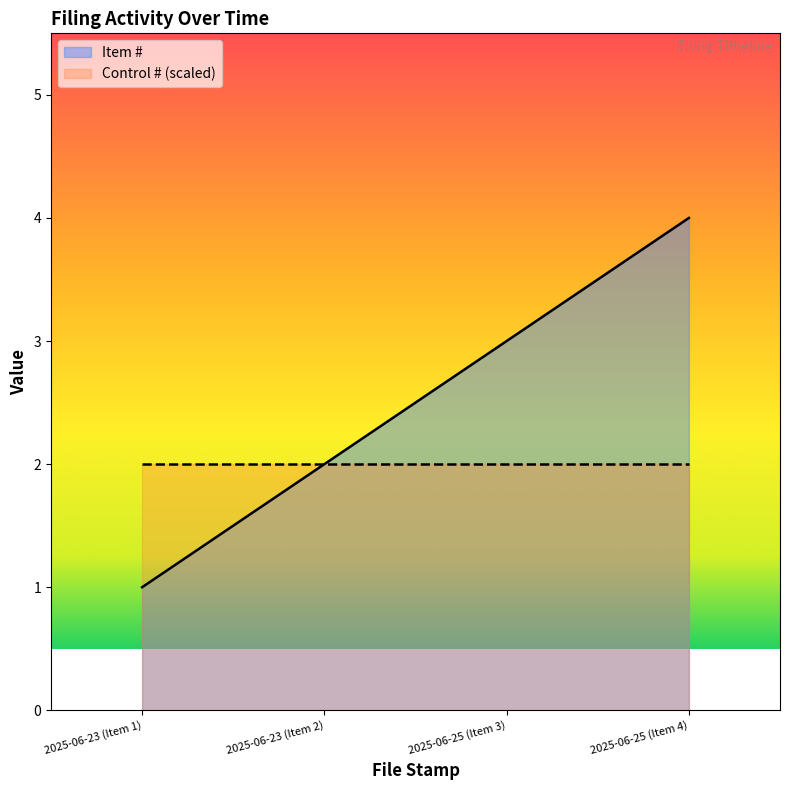

What position from the left is 2025-06-23 (Item 2)?

2